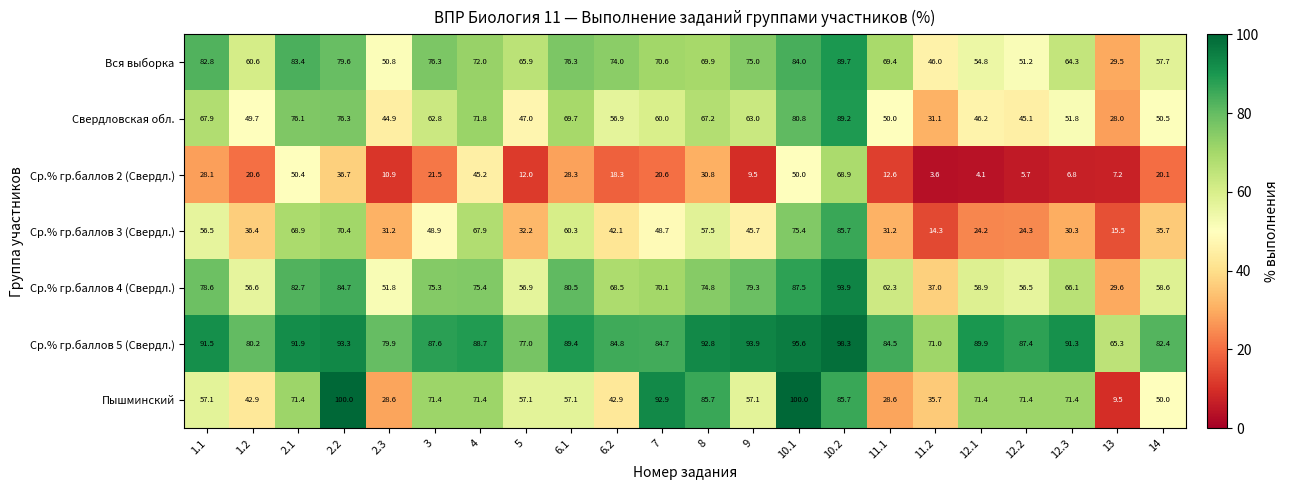

At which category is the sum across all series the highest?

10.2